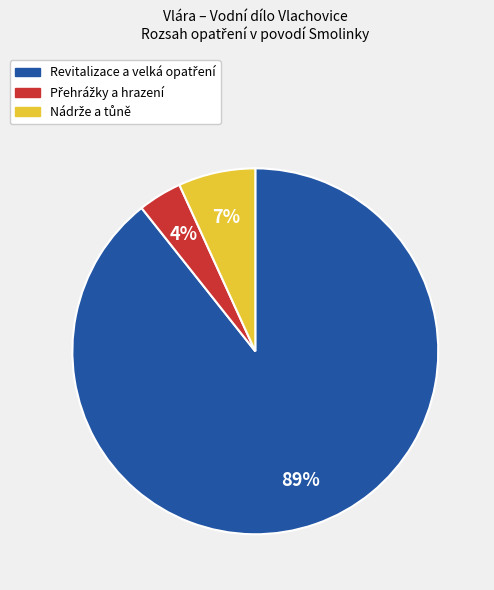

Is there any slice that represents more than half of the pie?

Yes